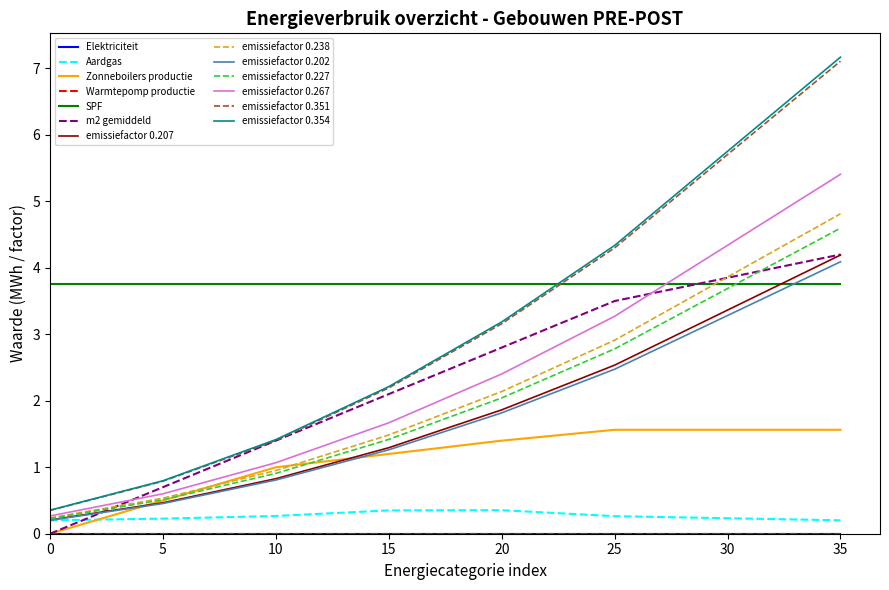

Does the chart display data point markers on the line(s)?

No